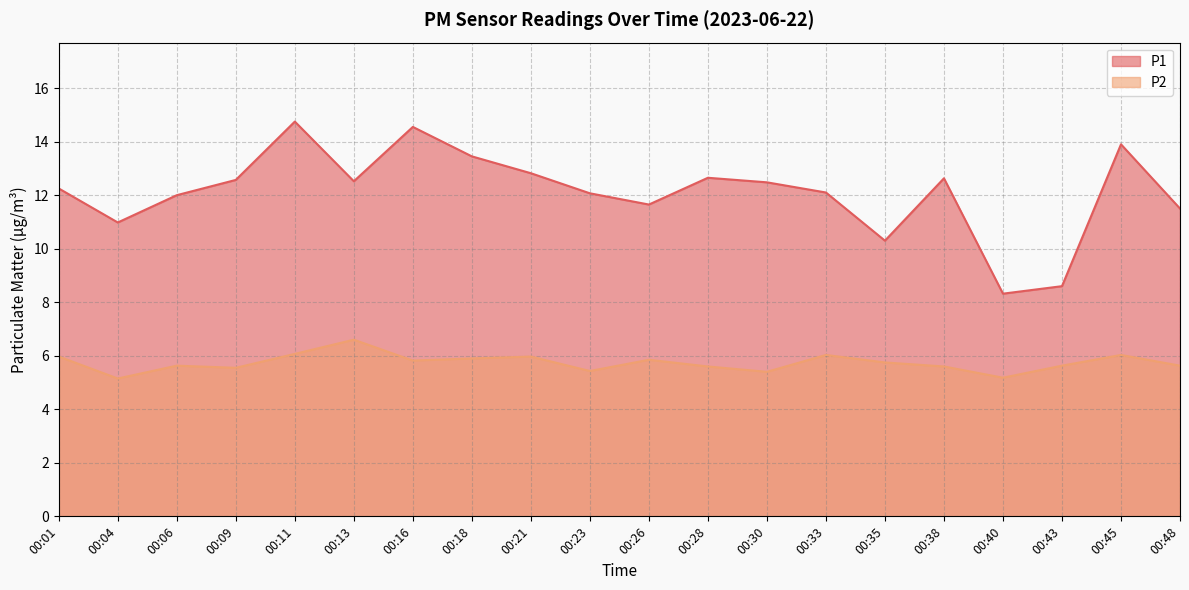

In P1, how many points are higher than both neighbors (excluding endpoints)?

5